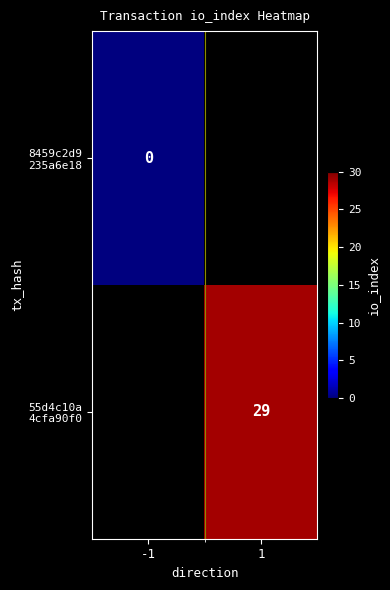

Which series has the widest spread of values?

8459c2d9 235a6e18